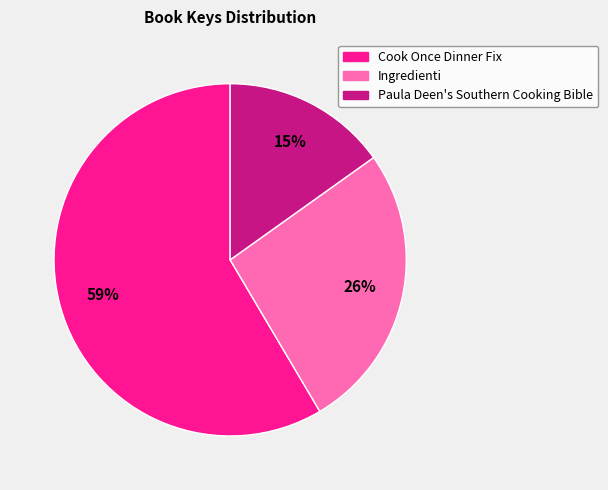

Do Paula Deen's Southern Cooking Bible and Ingredienti together represent more than half of the pie?

No